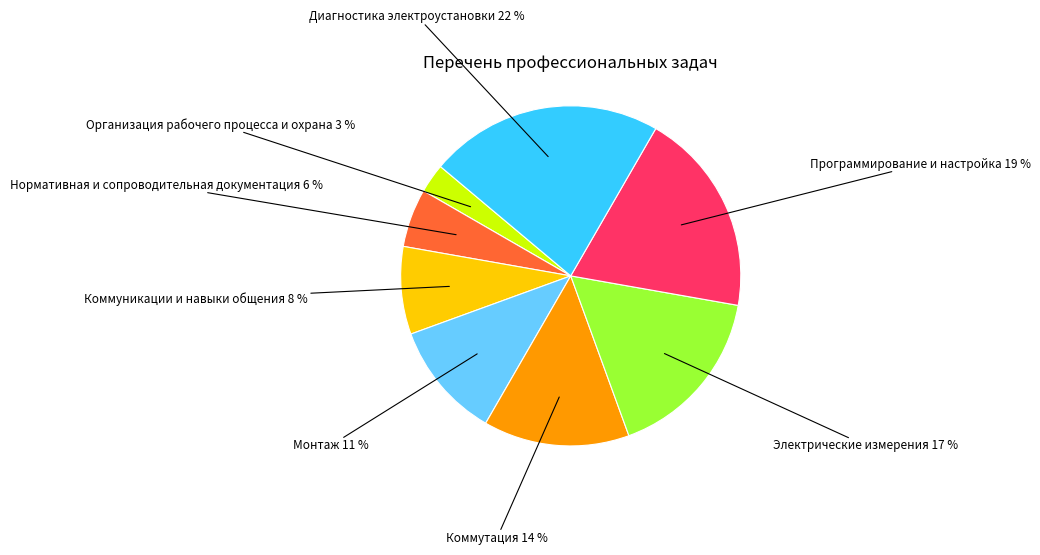

Is there a majority slice in this chart?

No